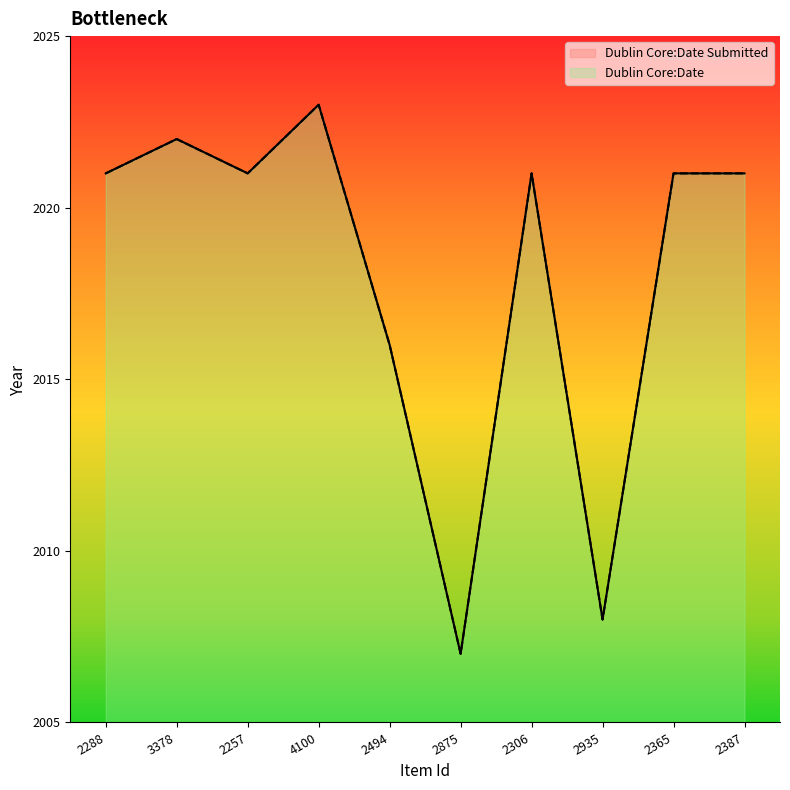

In Dublin Core:Date, how many points are lower than both neighbors (excluding endpoints)?

3